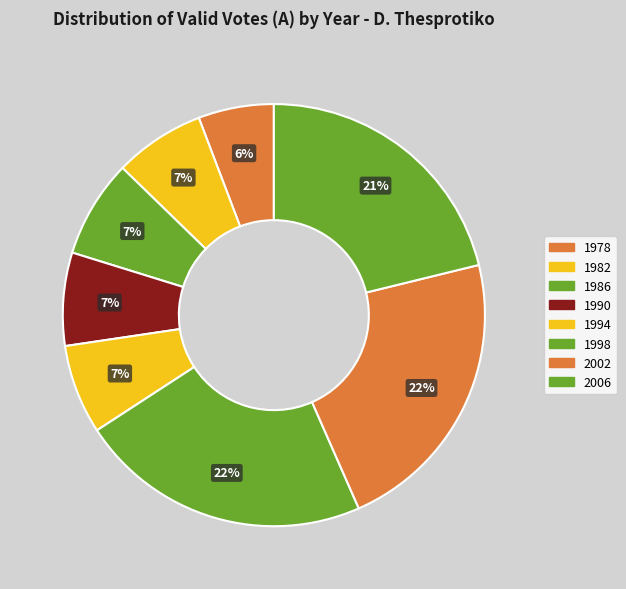

How many slices are in this pie chart?

8